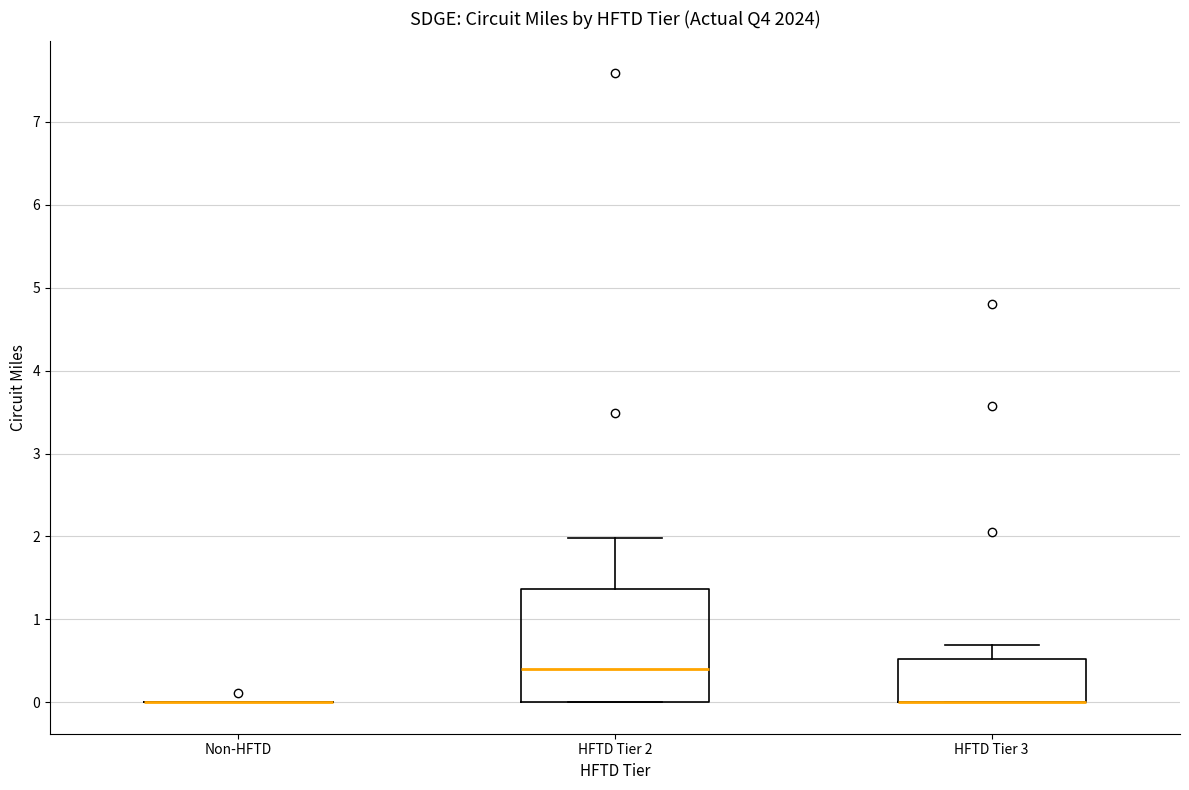

Comparing the boxes themselves (not the whiskers), which one is the tallest?

HFTD Tier 2